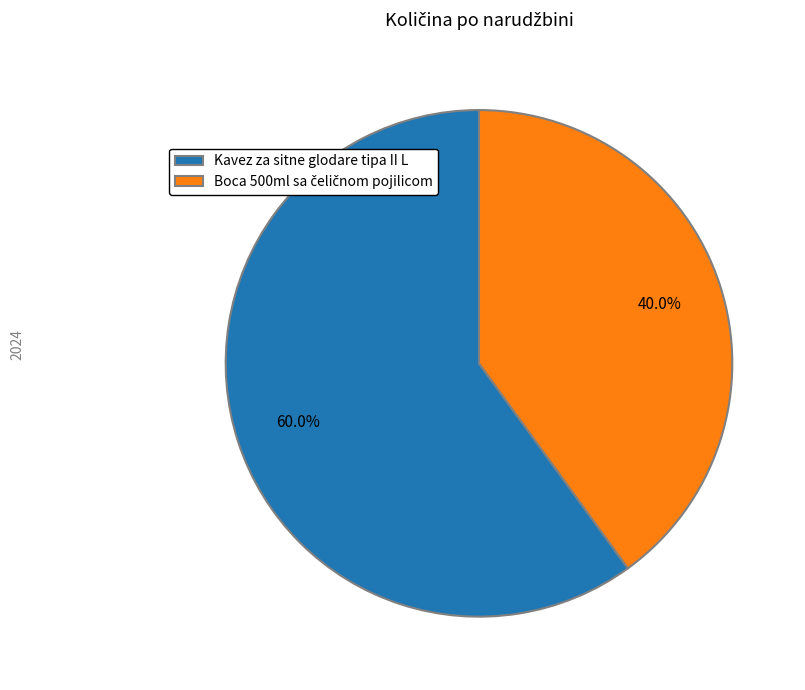

What portion of the pie excludes Kavez za sitne glodare tipa II L?

40.0%